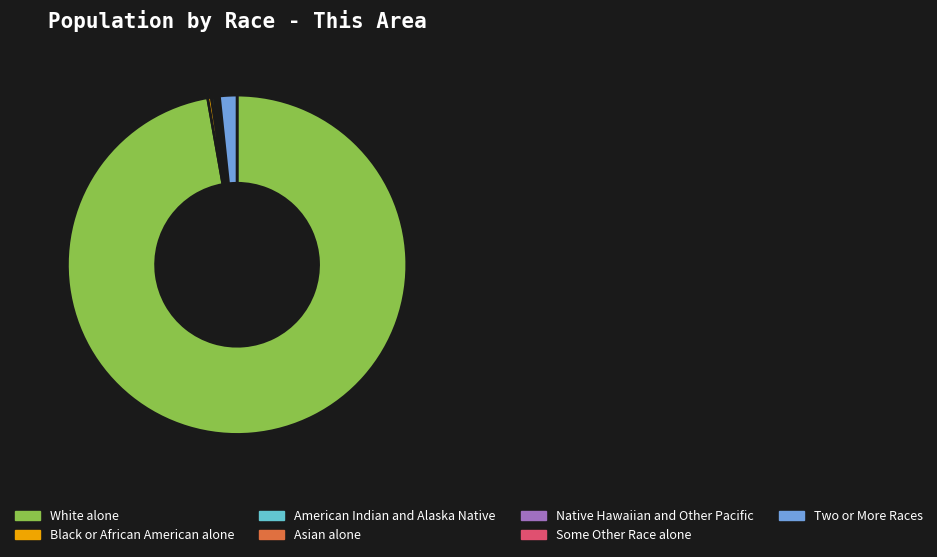

What is the largest slice in the pie chart?

White alone